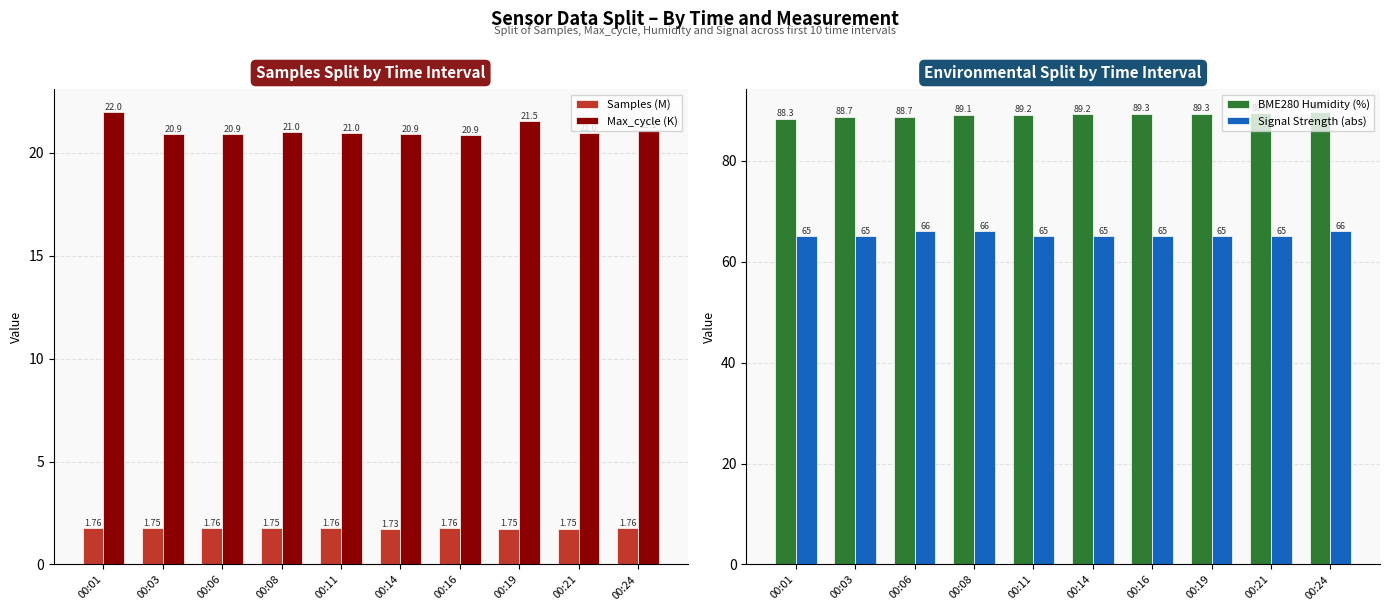

Is it true that Samples (M) equals 1.8 at 00:08?

True